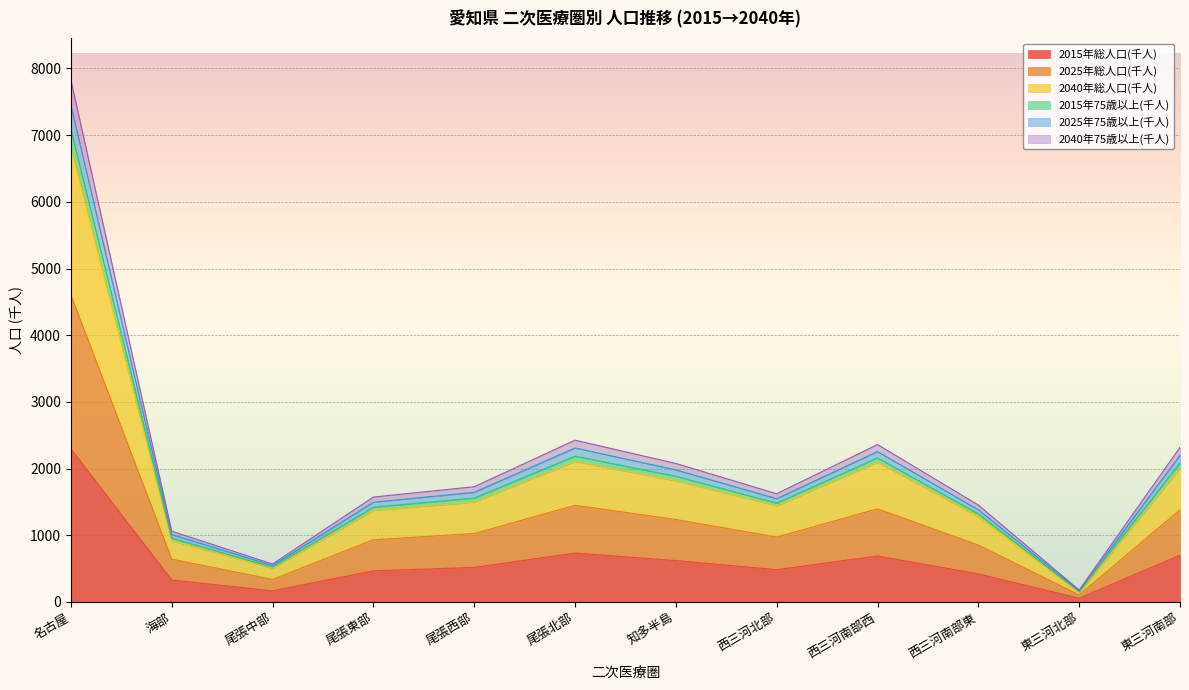

How many interior local peaks does the 2015年総人口(千人) series have?

2